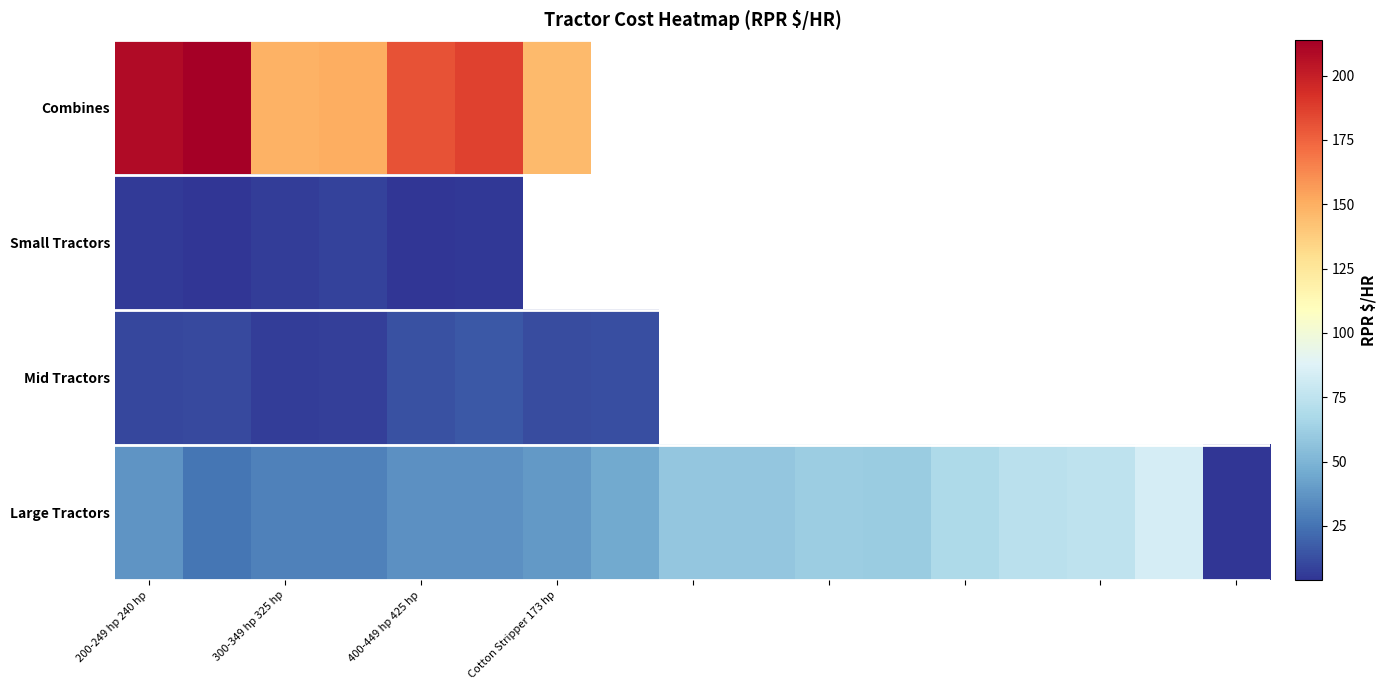

At which label does Mid Tractors reach its minimum?

300-349 hp 325 hp